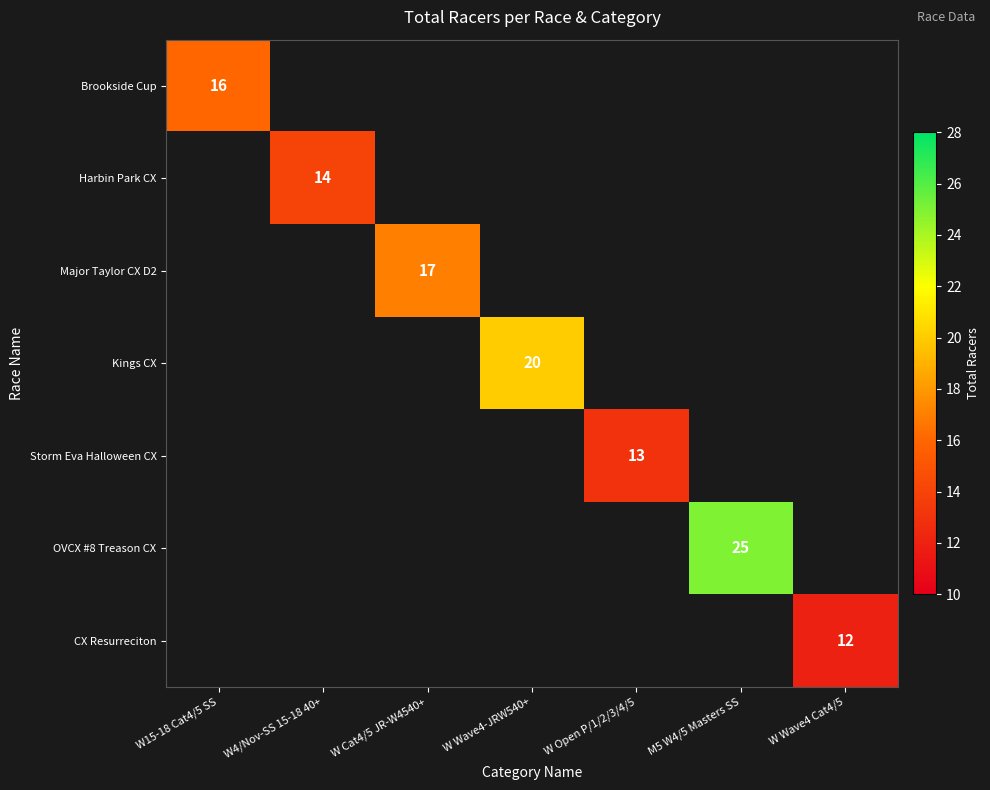

How many positive values does the Harbin Park CX series have?

1